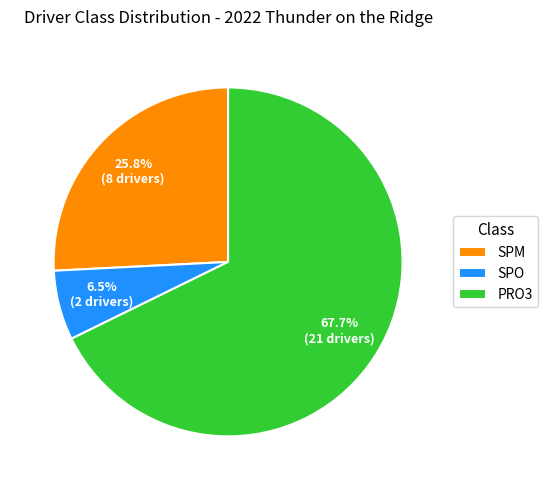

To the nearest percent, what portion does SPM represent?

26%